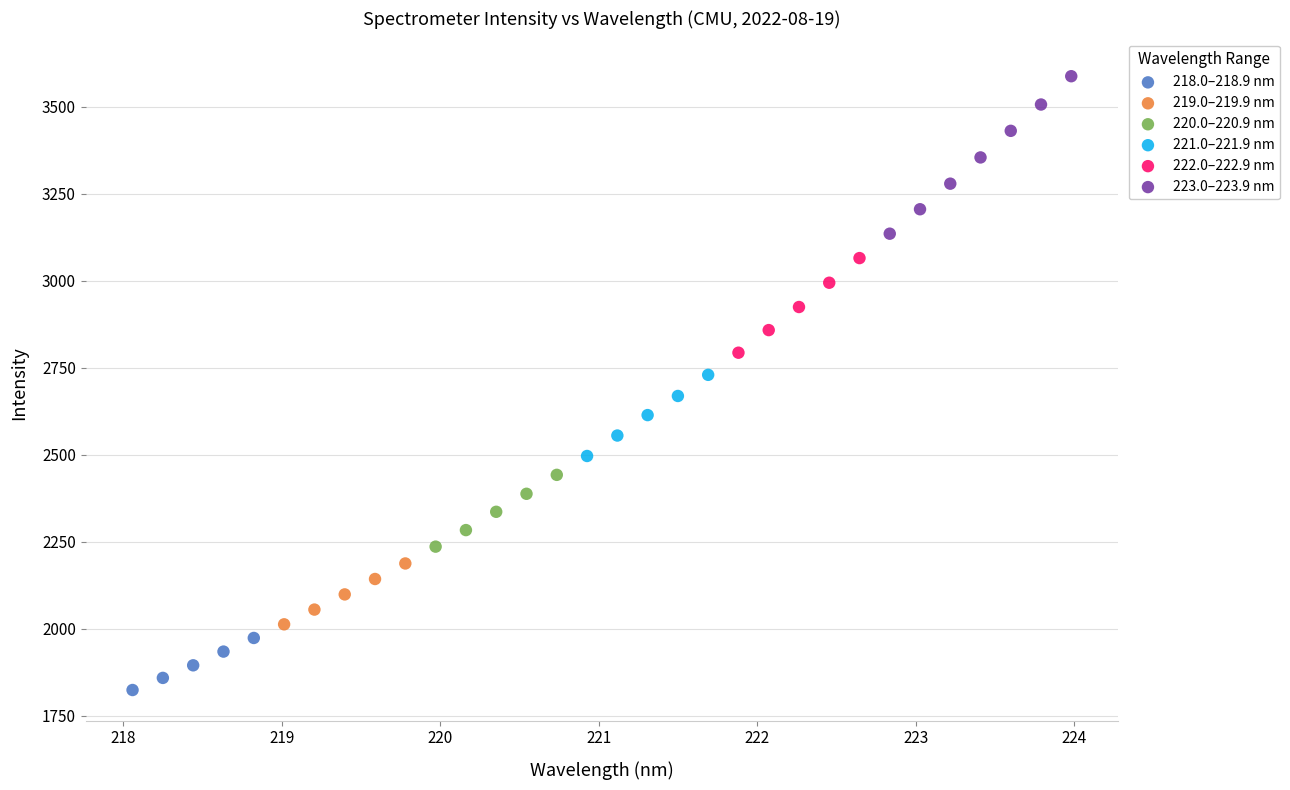

Which series reaches the maximum Y coordinate?

223.0–223.9 nm